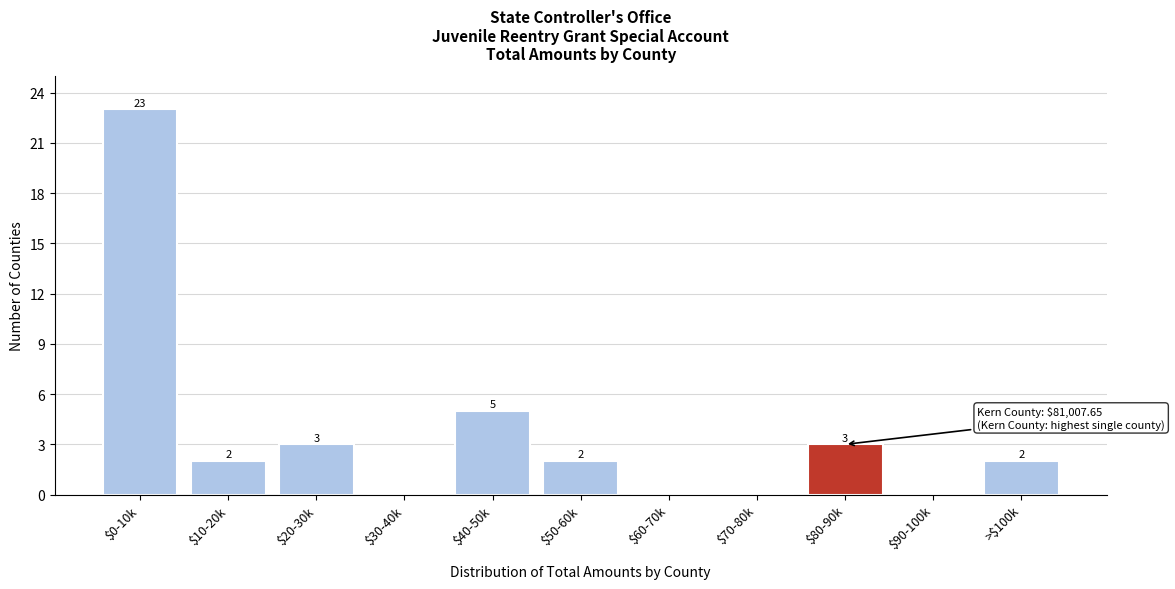

Where does the data first go above 2?

$0-10k